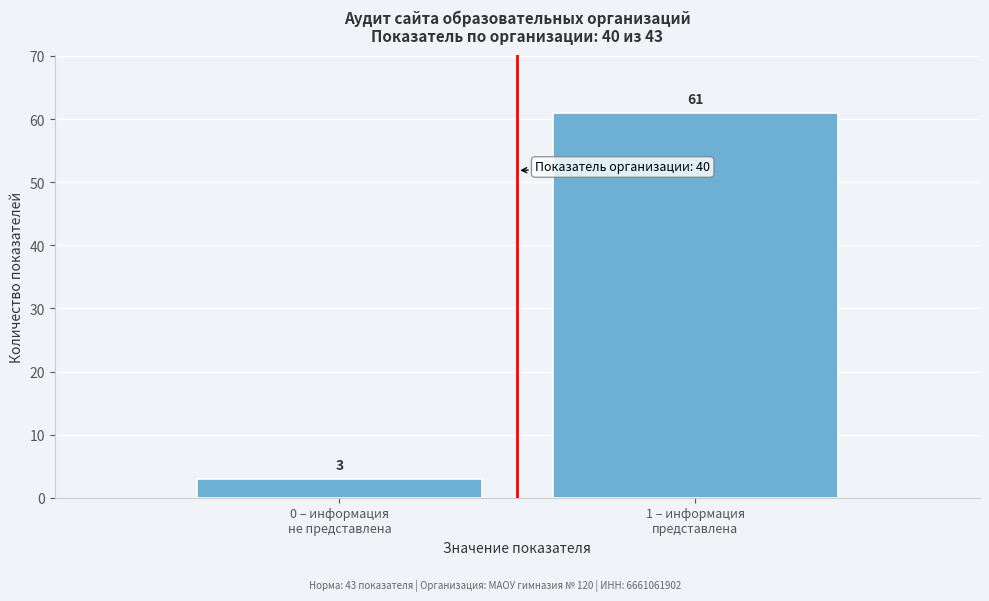

Reading left to right, list all the values displayed in this chart.

3	61